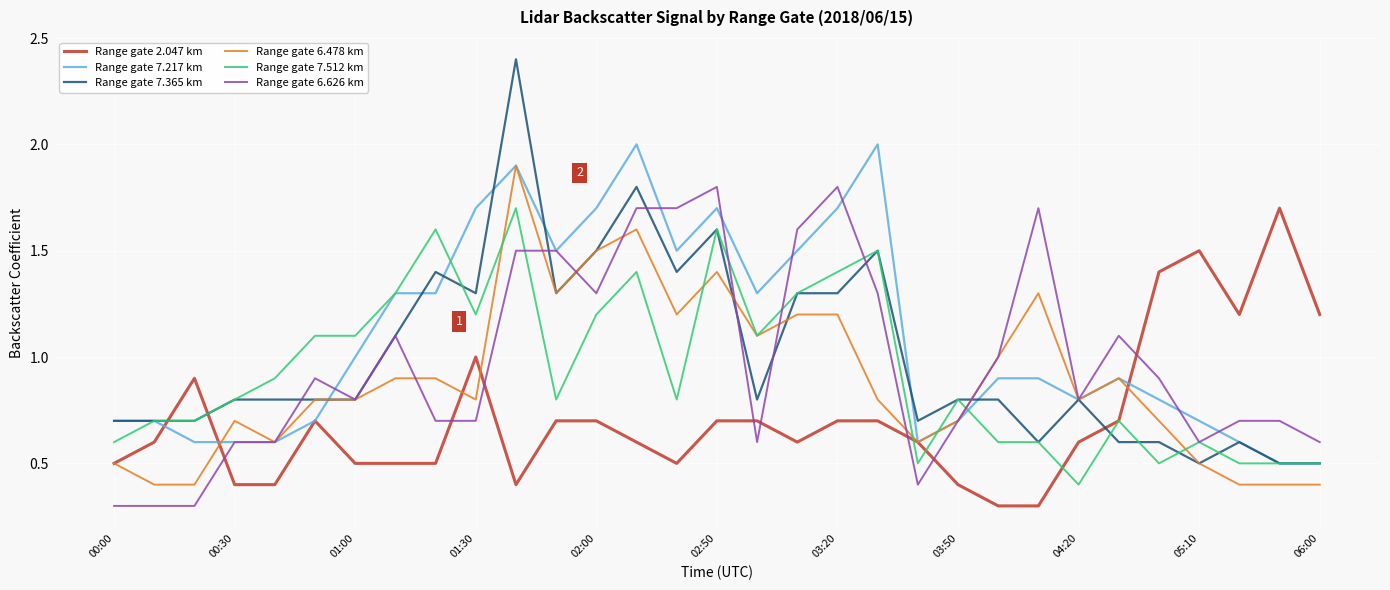

What is the sum of all Range gate 7.365 km values?

31.0